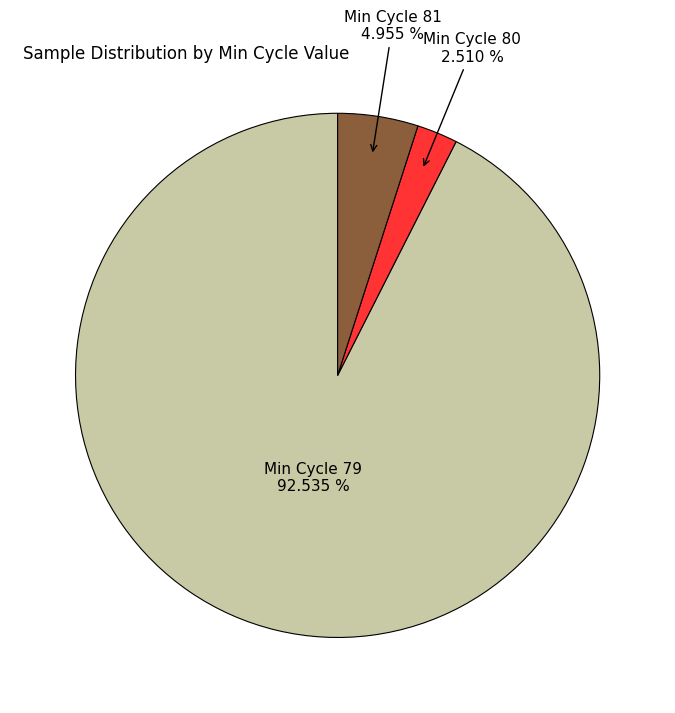

Does any single category account for the majority?

Yes